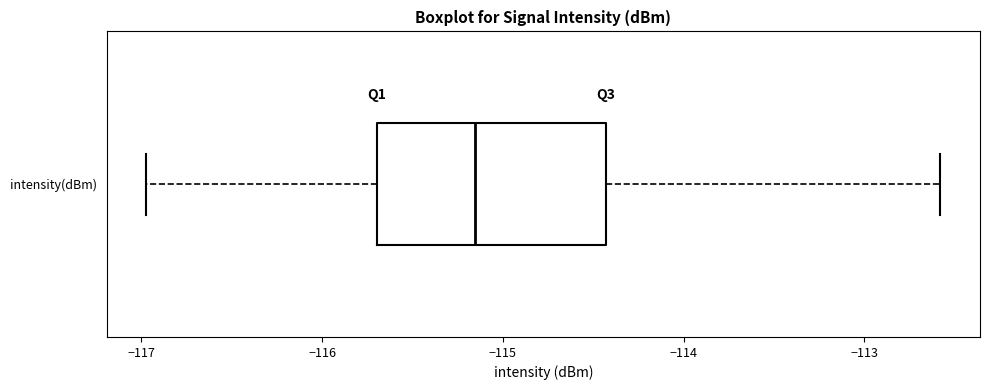

Where is the right edge of the box for intensity(dBm) on the x-axis? The values are not printed on the chart, so give them approximately, as read against the axis.

-114.4